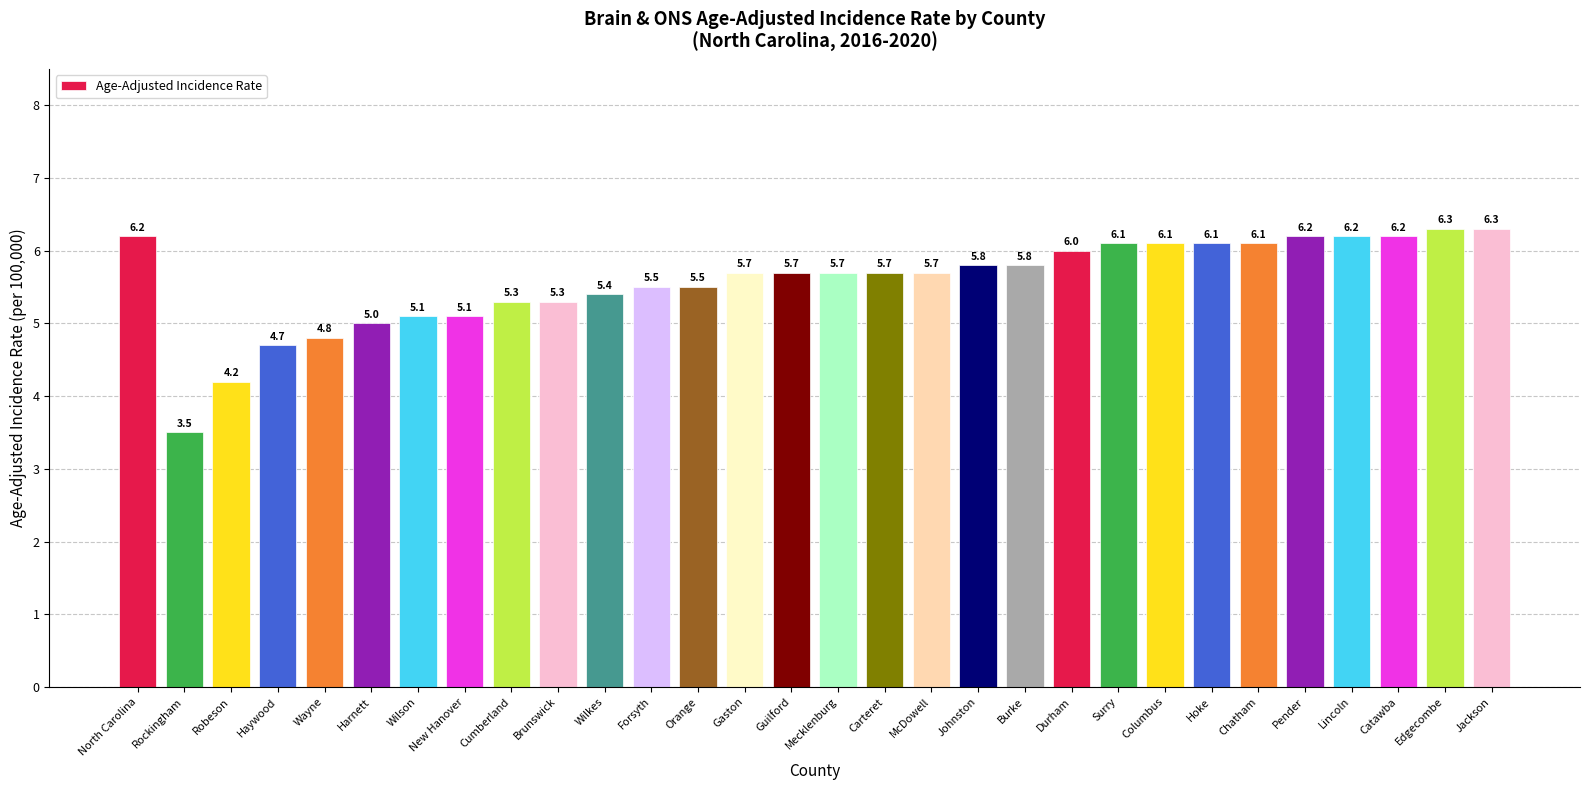

What is the label of the 1st bar from the left?

North Carolina